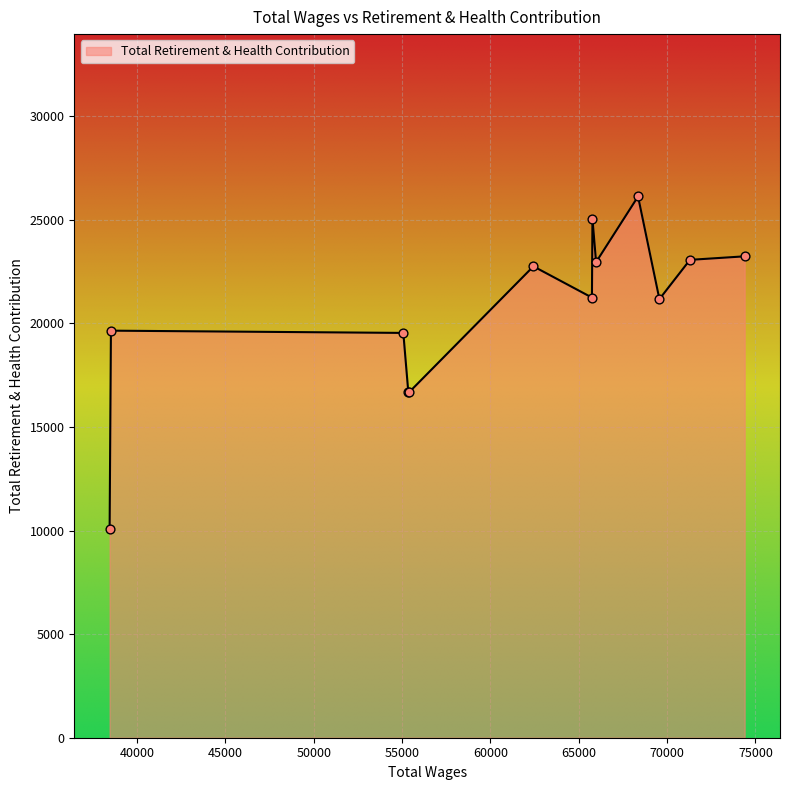

What is the difference between the maximum and minimum values?

16052